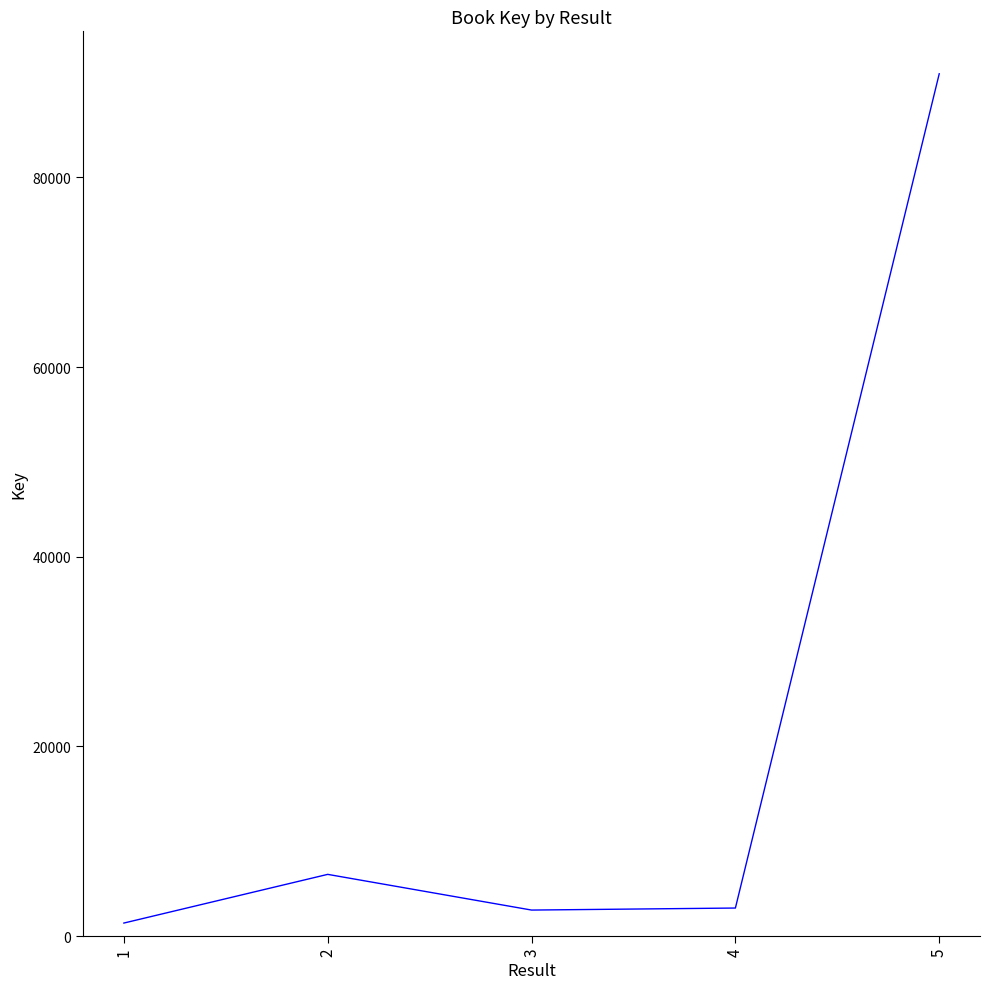

What is the change in value from 2 to 3?

-3764